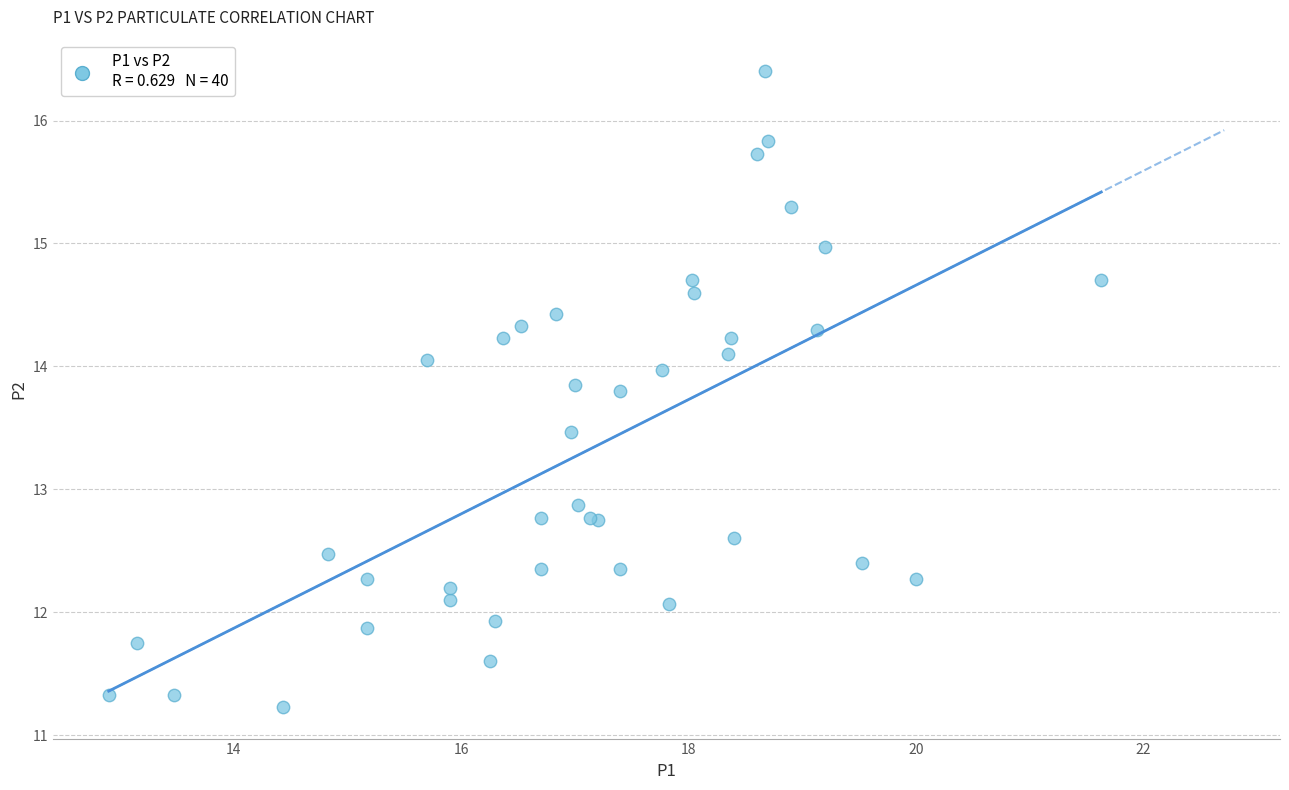

What Y value in the scatter plot is closest to 13?

12.9